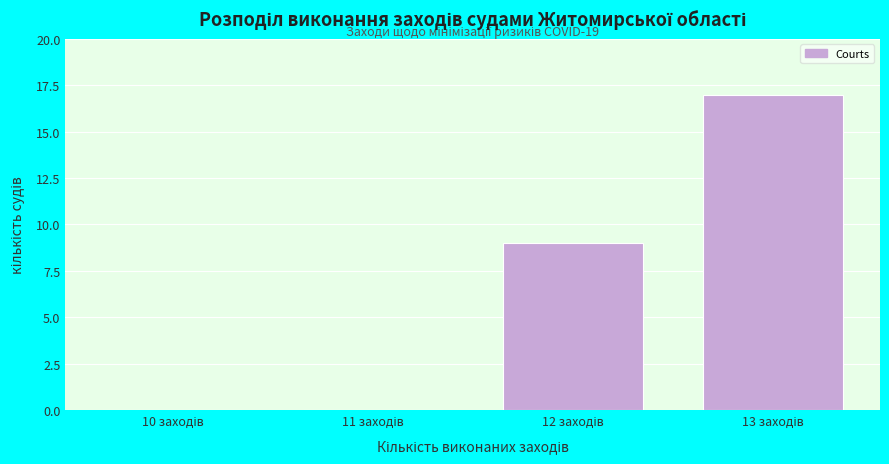

What is the maximum value shown in the chart?

17